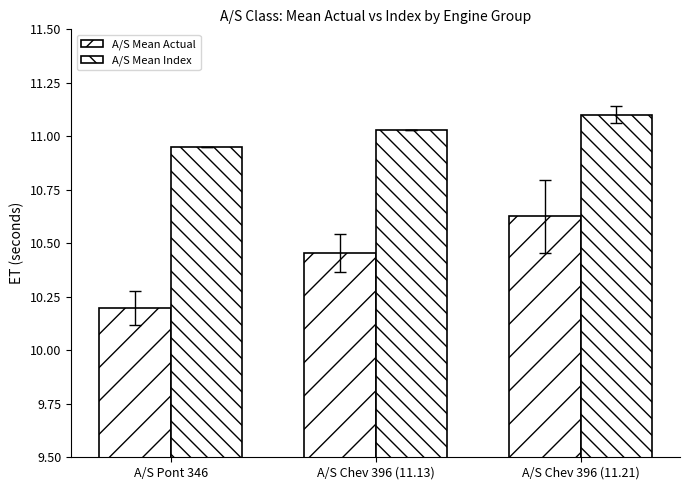

What is the lowest value of the A/S Mean Actual series?

10.2